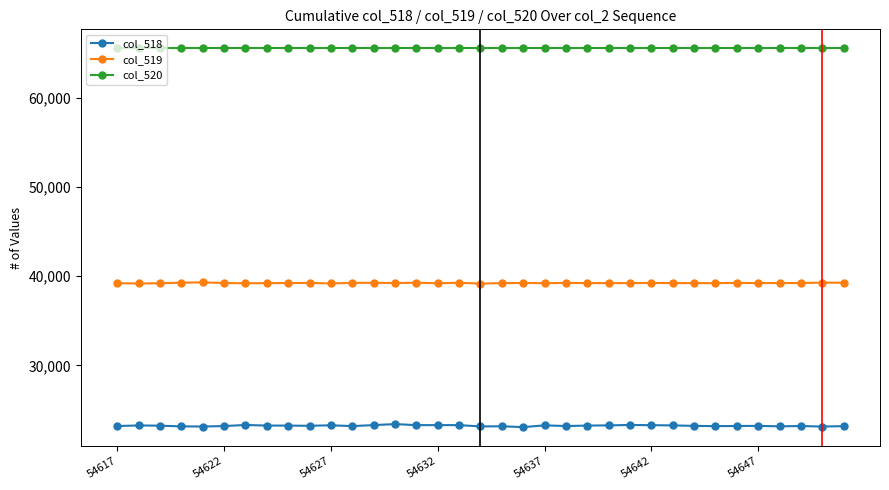

At how many categories does at least one series exceed 28633?

35